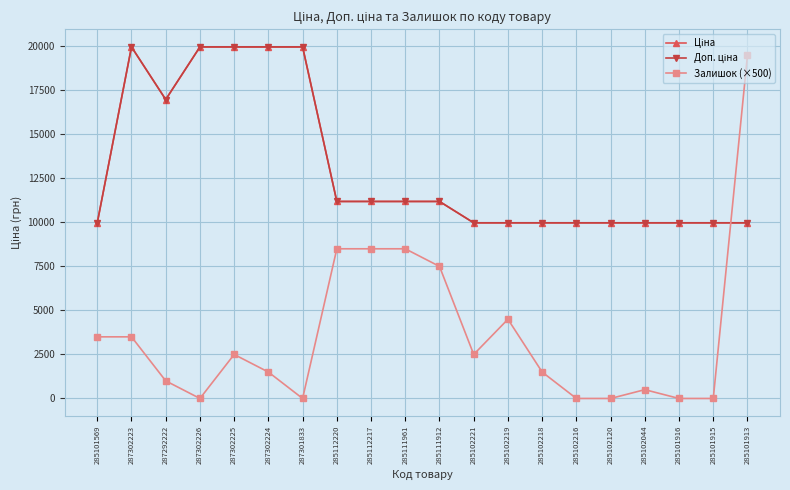

True or false: Ціна has more than 0 interior local peaks.

True